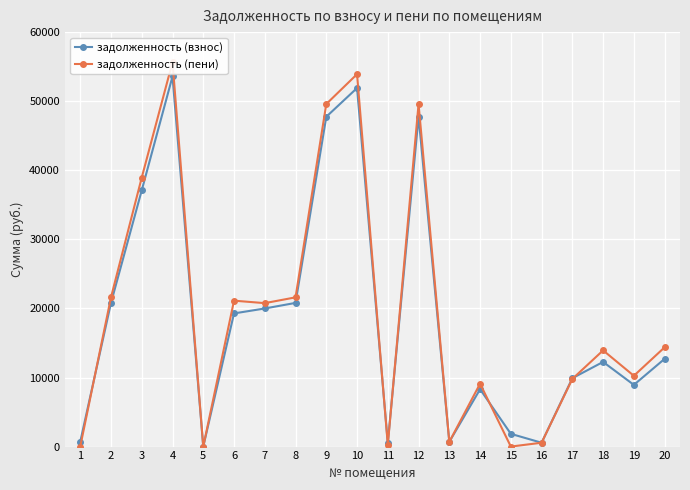

List the series in order of their overall mean, lowest first.

задолженность (взнос), задолженность (пени)